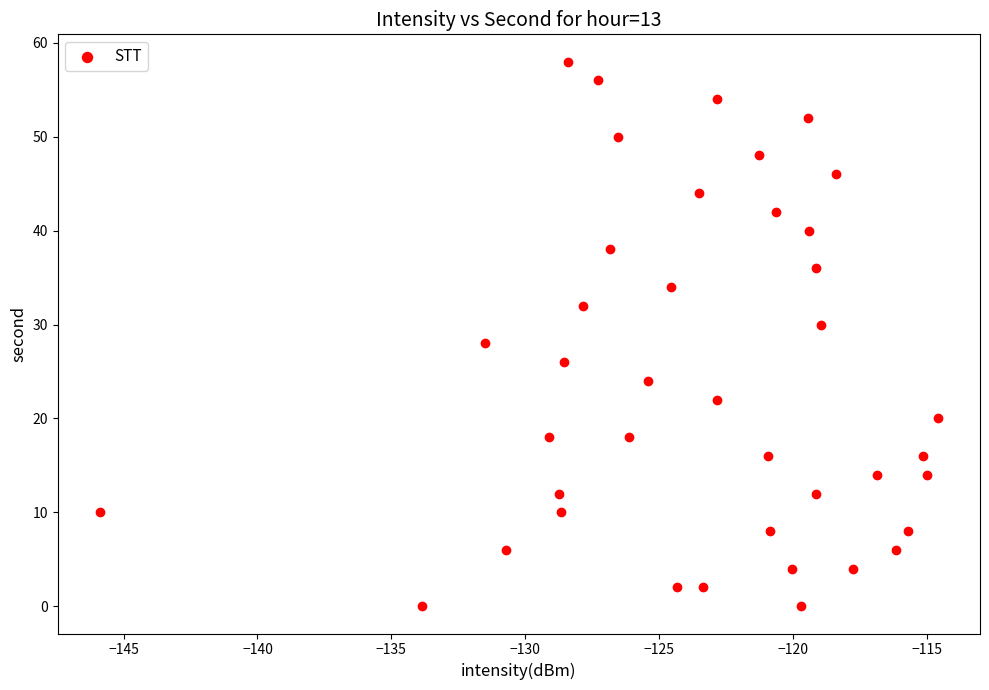

What is the range of Y values (max minus min)?

58